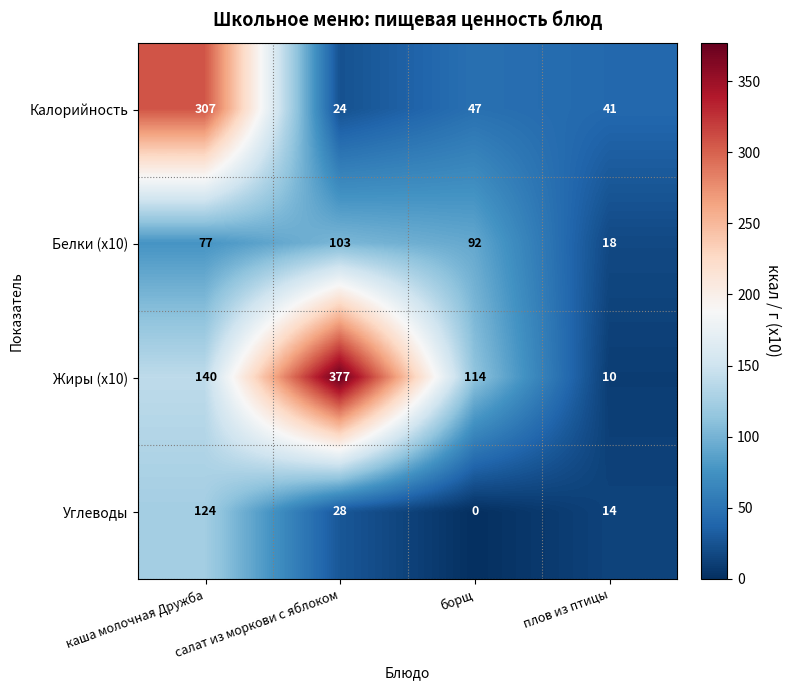

List the labels in order of Углеводы value, largest first.

каша молочная Дружба, салат из моркови с яблоком, плов из птицы, борщ